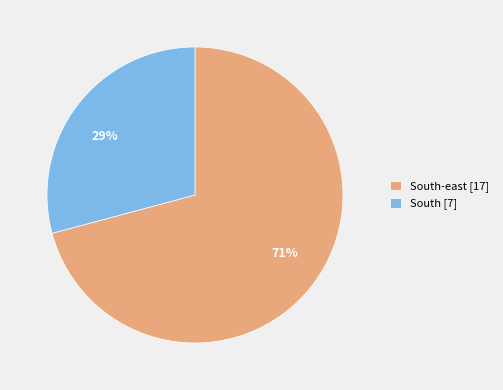

Is the sum of 29% and 71% greater than half?

Yes